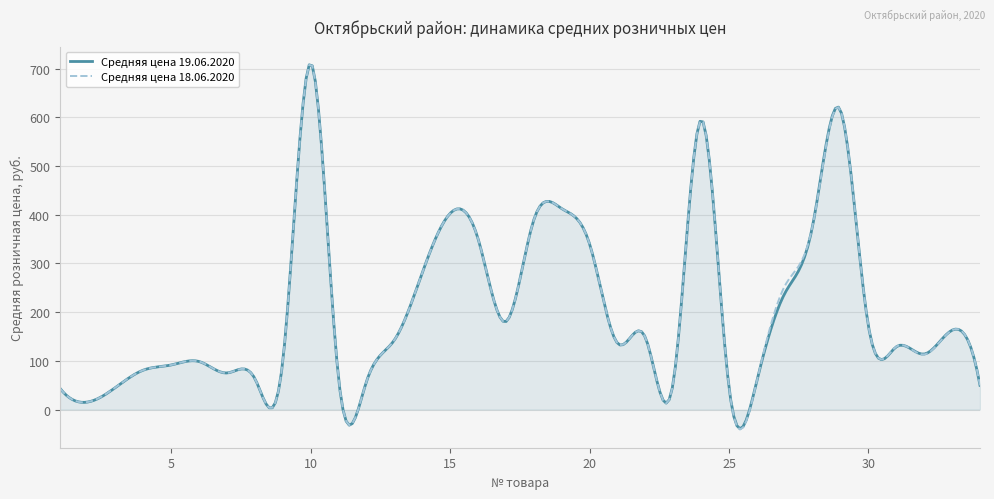

What is the minimum value shown in the chart?

-40.9